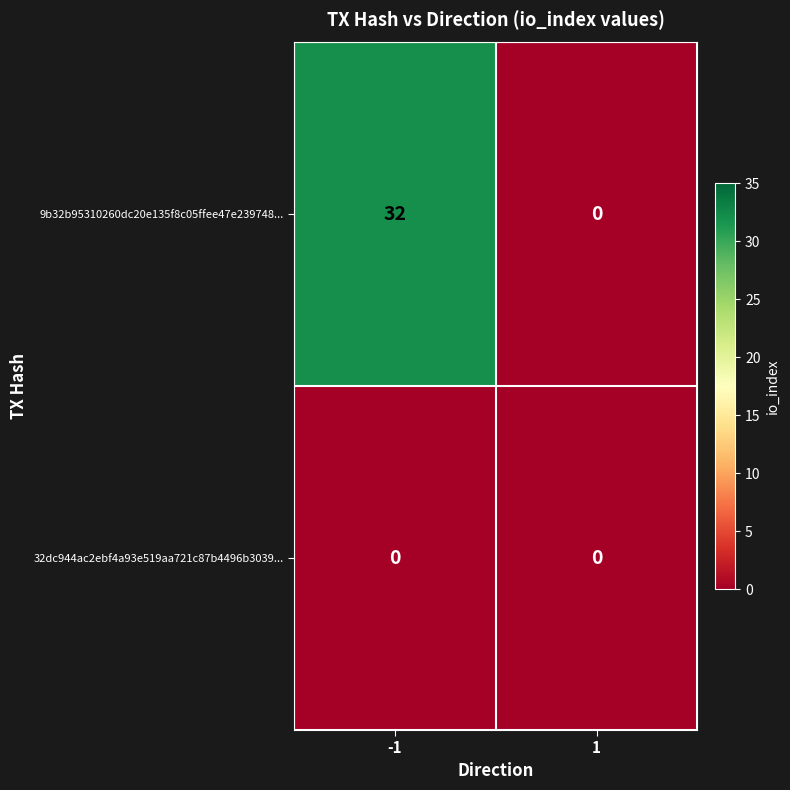

Reading right to left, list all the values displayed in this chart.

9b32b95310260dc20e135f8c05ffee47e239748...: 1=0	-1=32
32dc944ac2ebf4a93e519aa721c87b4496b3039...: 1=0	-1=0